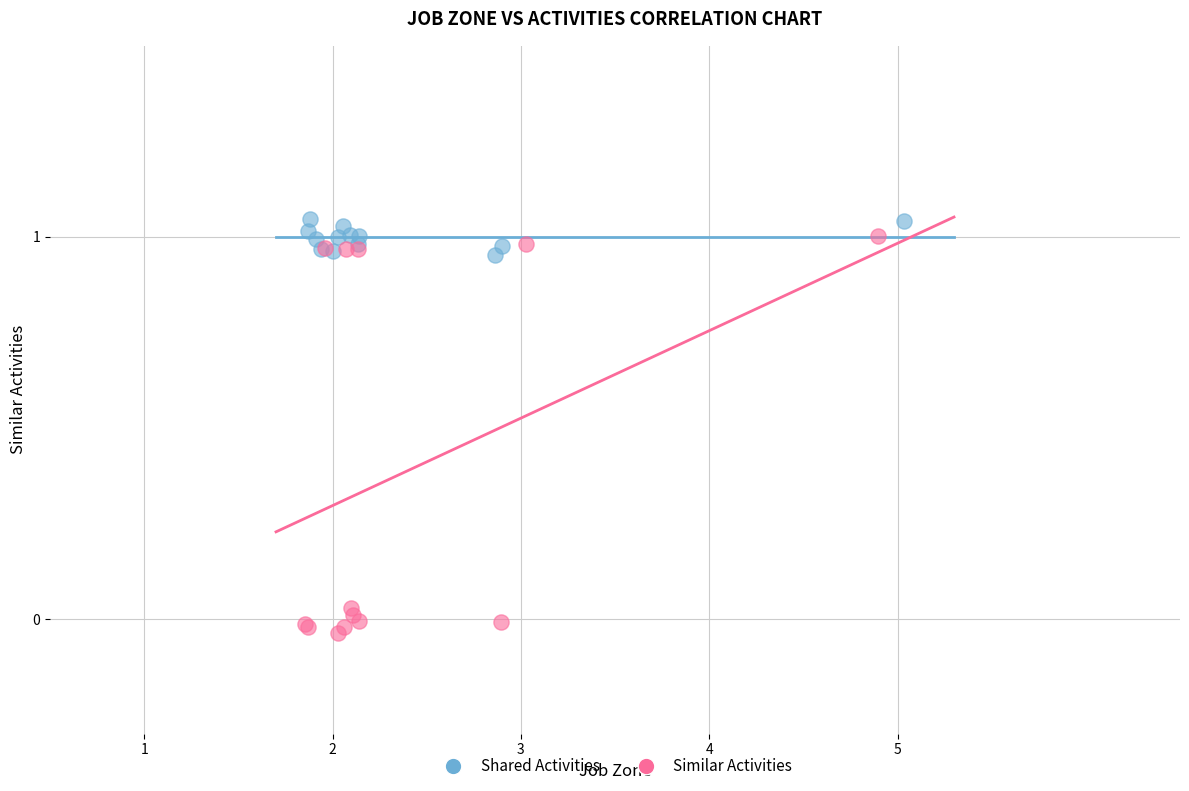

Which series contains the lowest Y value?

Similar Activities